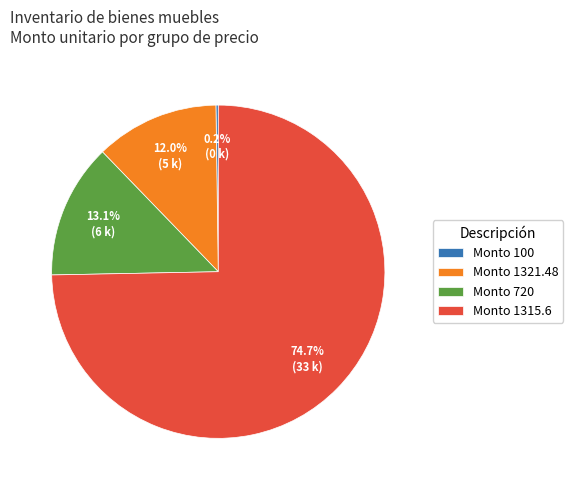

Which has a higher value, Monto 720 or Monto 1321.48?

Monto 720